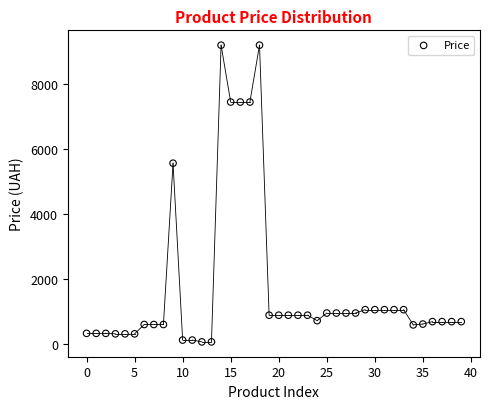

What is the range of Y values (max minus min)?

9140.4